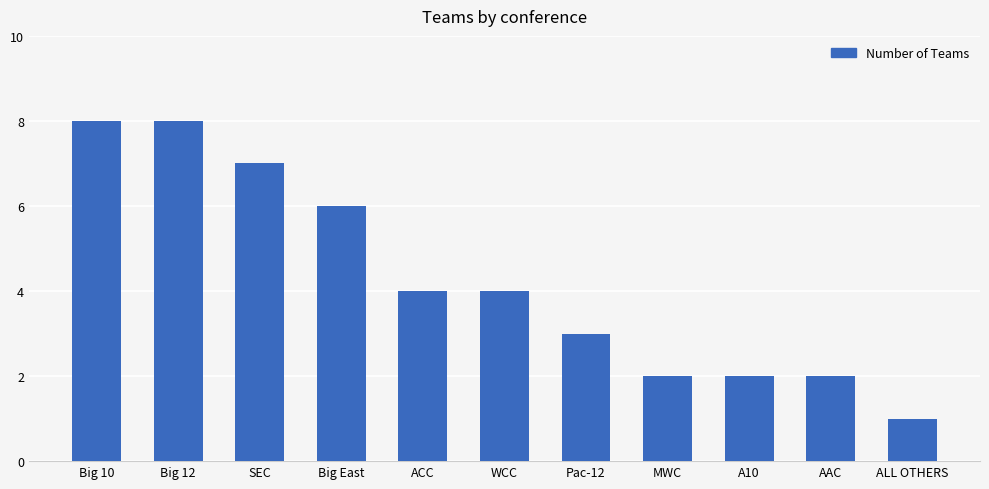

Which has a higher value, ACC or Pac-12?

ACC